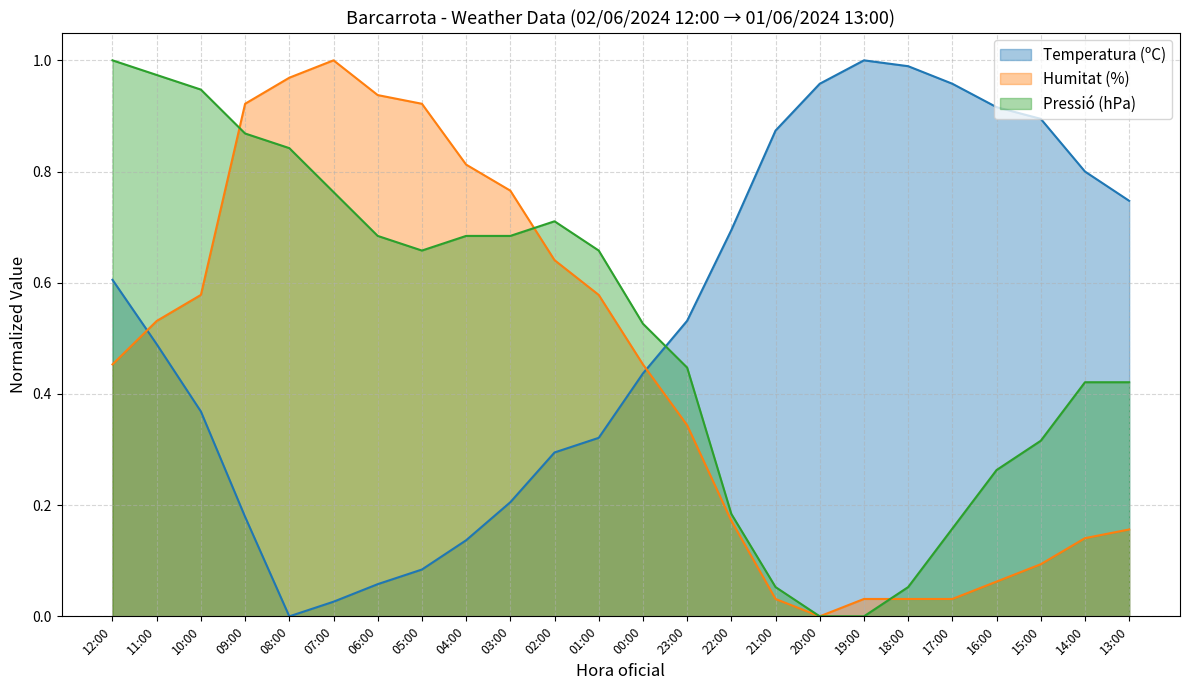

Is the value of Temperatura (ºC) at 06:00 greater than the value of Humitat (%) at 11:00?

No